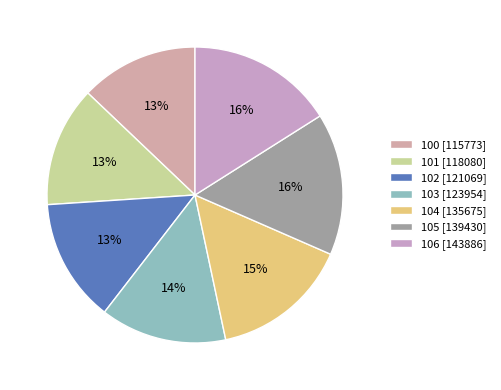

What percentage is the 105 slice, to the nearest percent?

16%